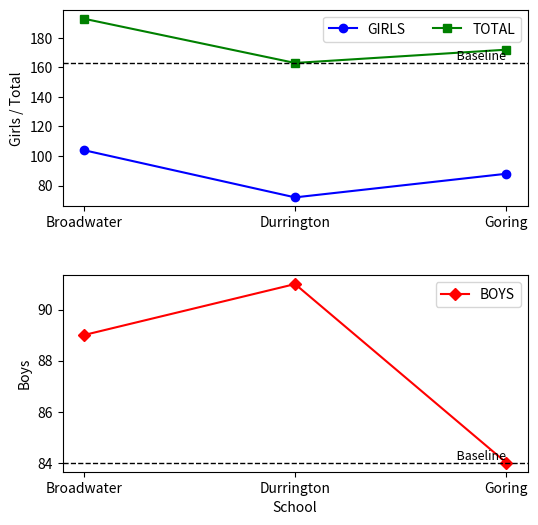

What is the total value across all series at Goring?

344